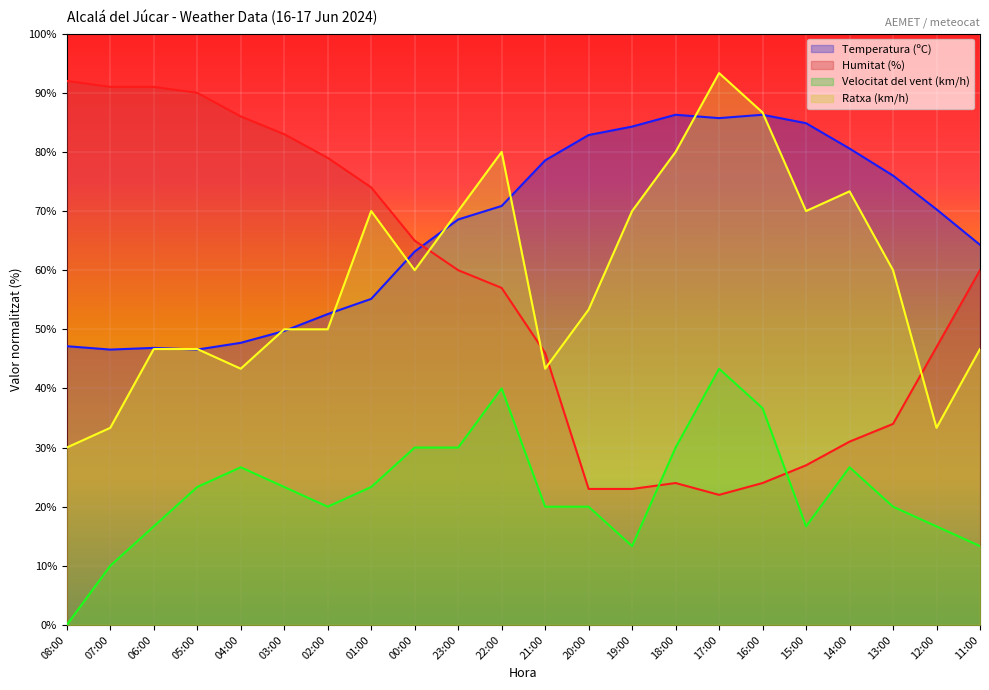

Which series has the widest spread of values?

Humitat (%)